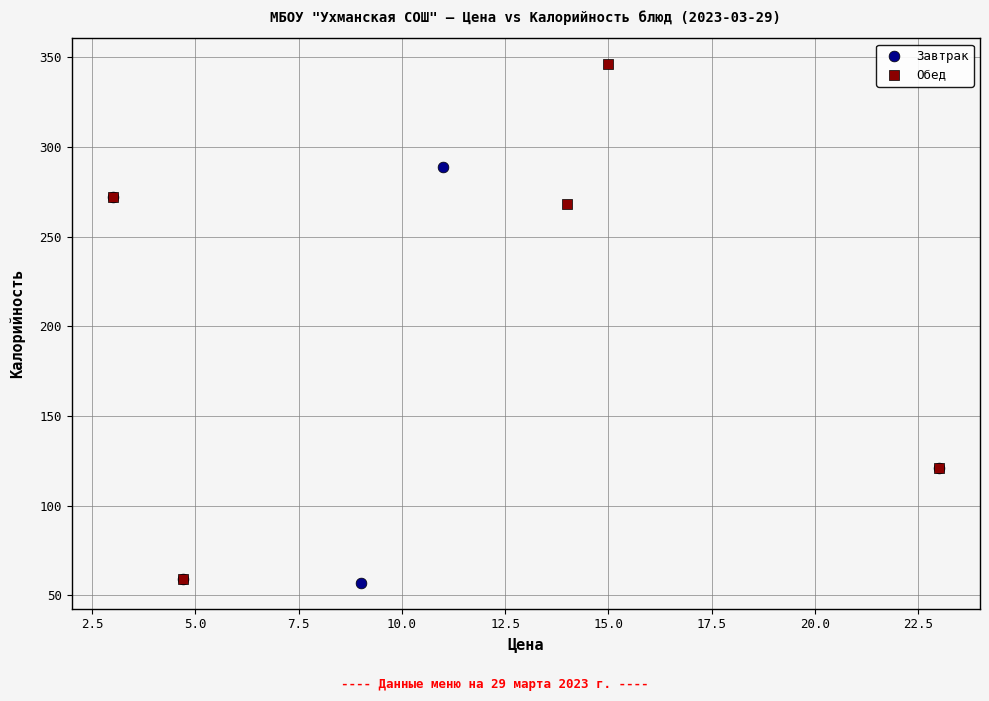

What are all the series names shown in the legend?

Завтрак, Обед